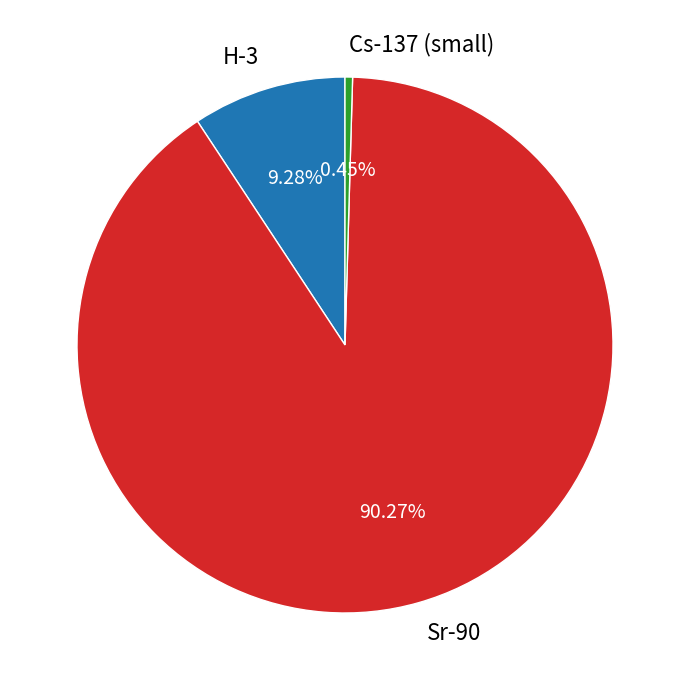

Approximately how many times larger is the value at Sr-90 compared to H-3?

9.7